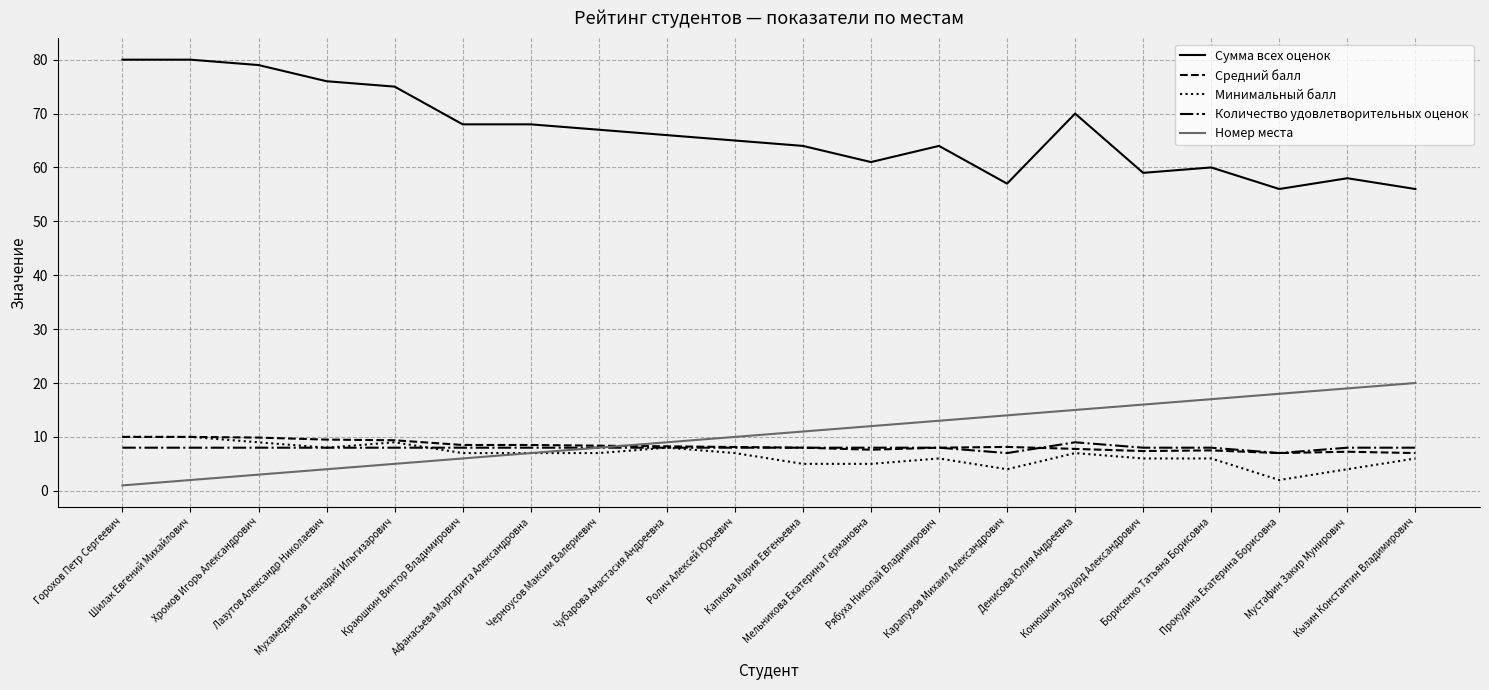

What is the sum of the Количество удовлетворительных оценок values at Горохов Петр Сергеевич and Рябуха Николай Владимирович?

16.0